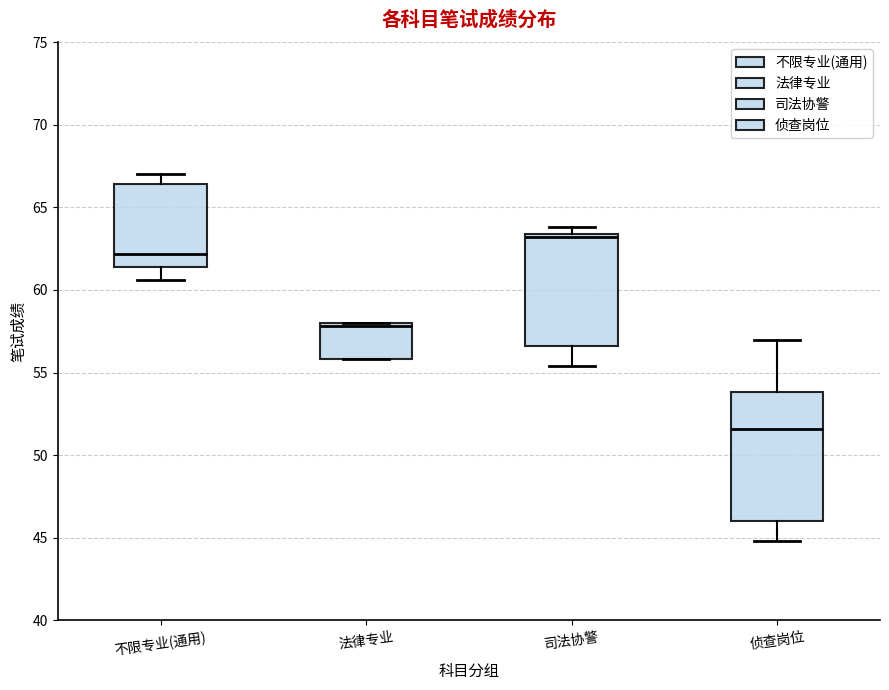

Which box is the tallest, from its lower edge to its upper edge?

侦查岗位